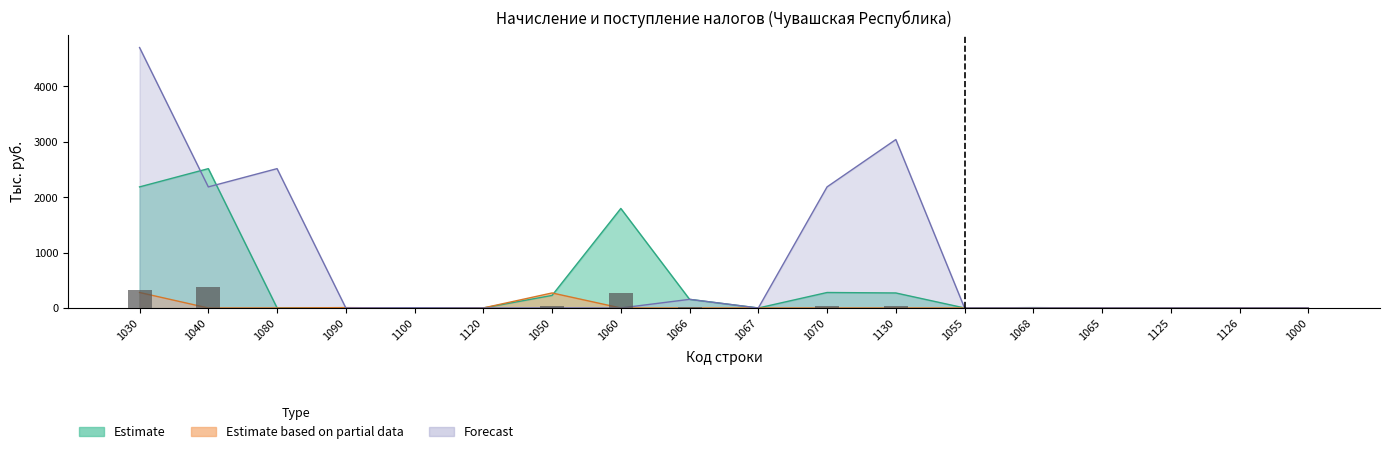

Where is Forecast nearest to the value 2350?

1070